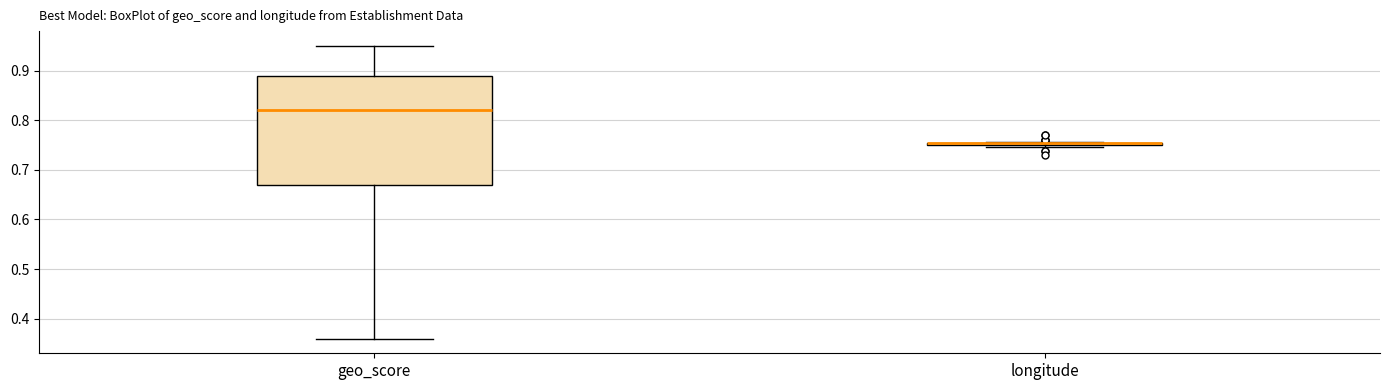

Comparing the boxes themselves (not the whiskers), which one is the tallest?

geo_score